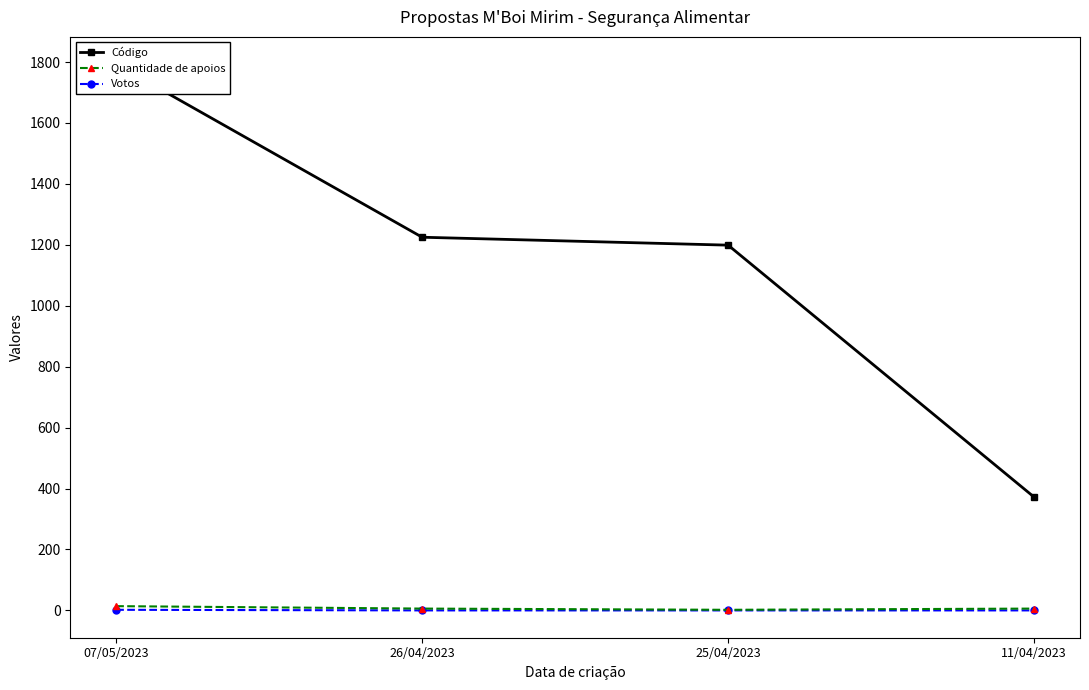

Rank the series by their maximum value, from lowest to highest.

Votos, Quantidade de apoios, Código